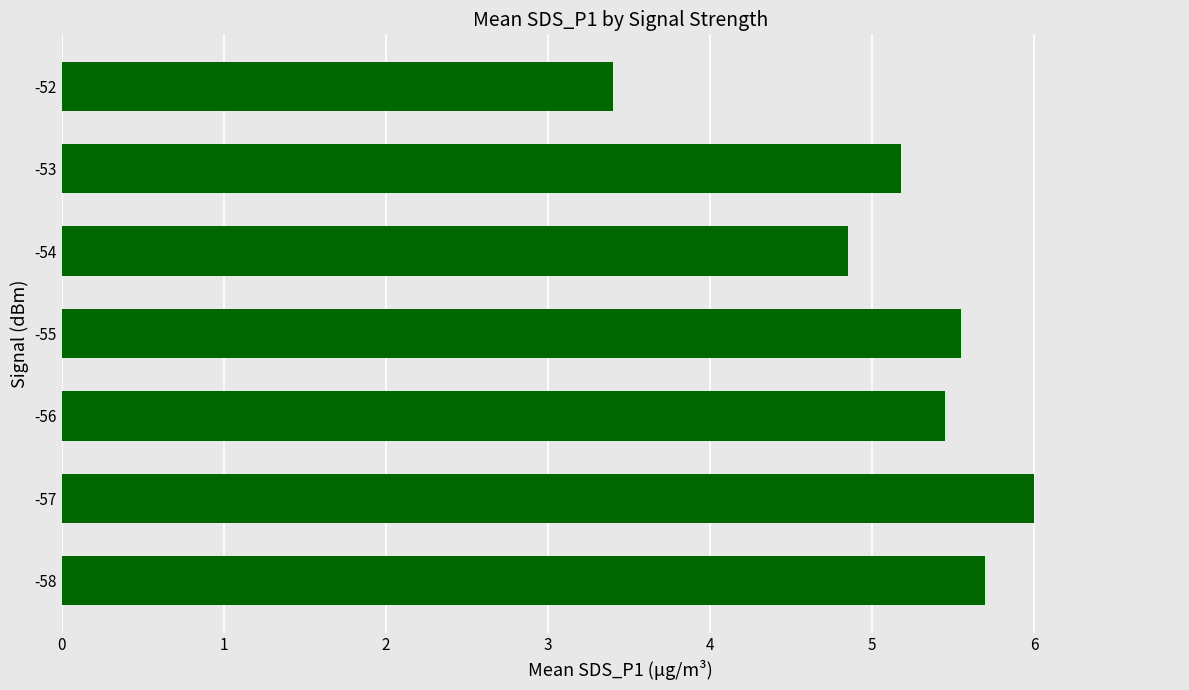

What is the difference between the maximum and minimum values?

2.6